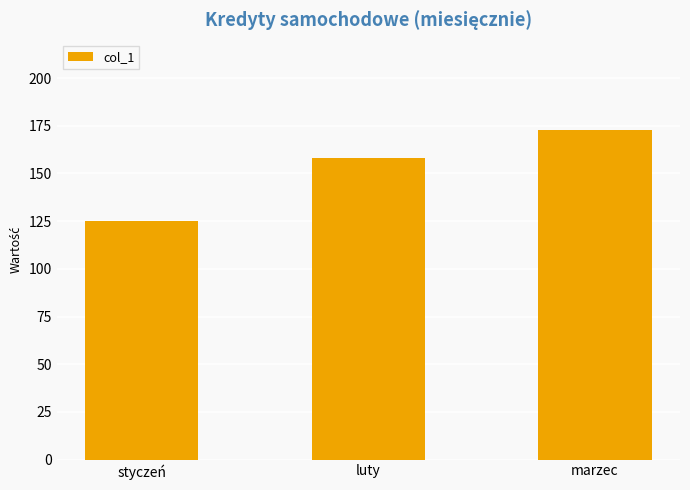

Is it true that the value at marzec is 232?

False